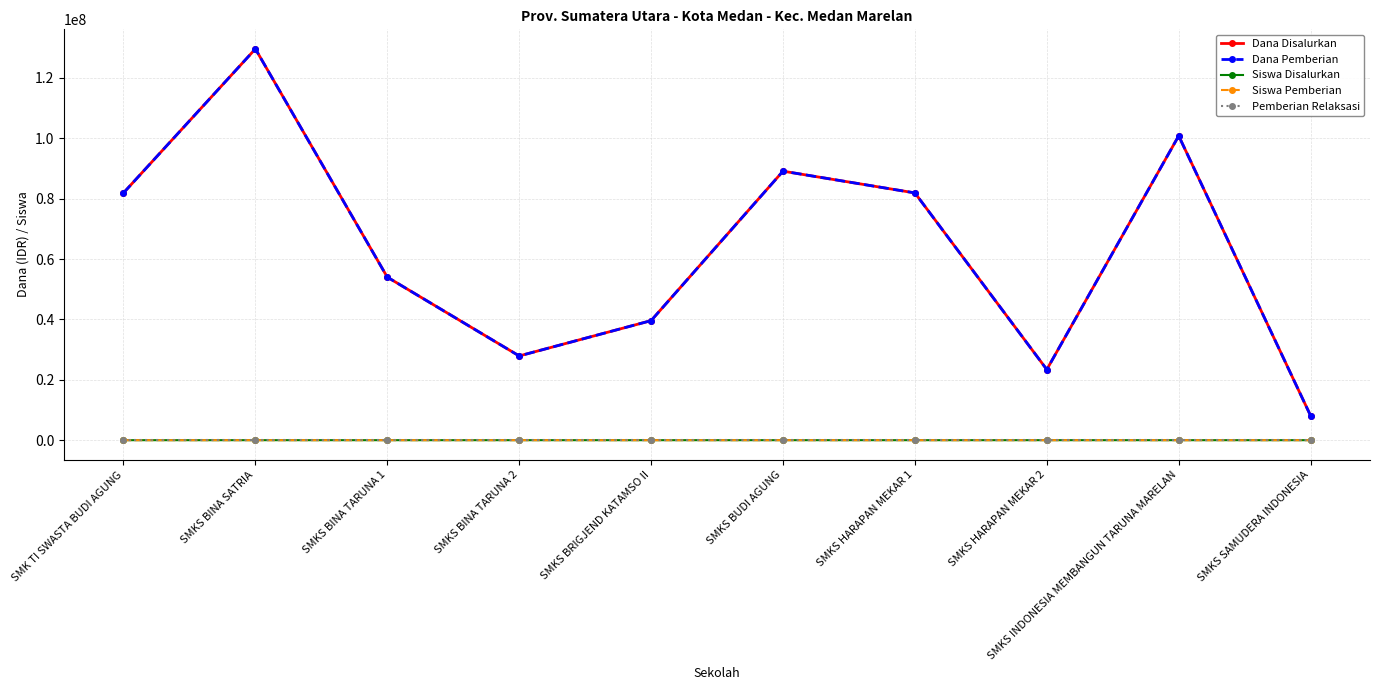

Is this an area chart (filled region under the line)?

No